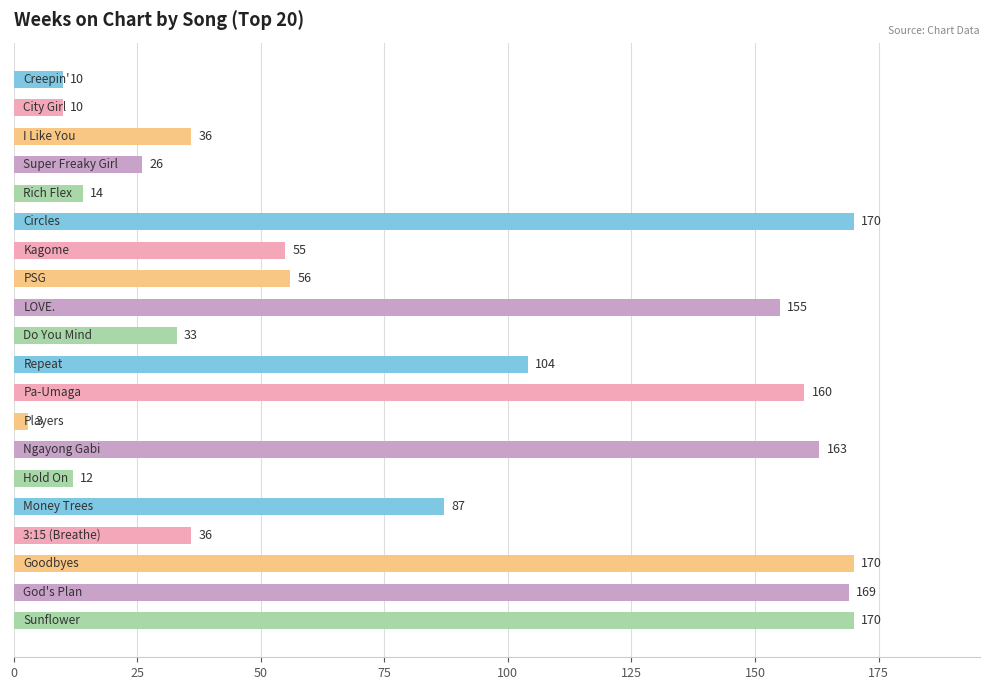

What is the difference between the maximum and minimum values?

167